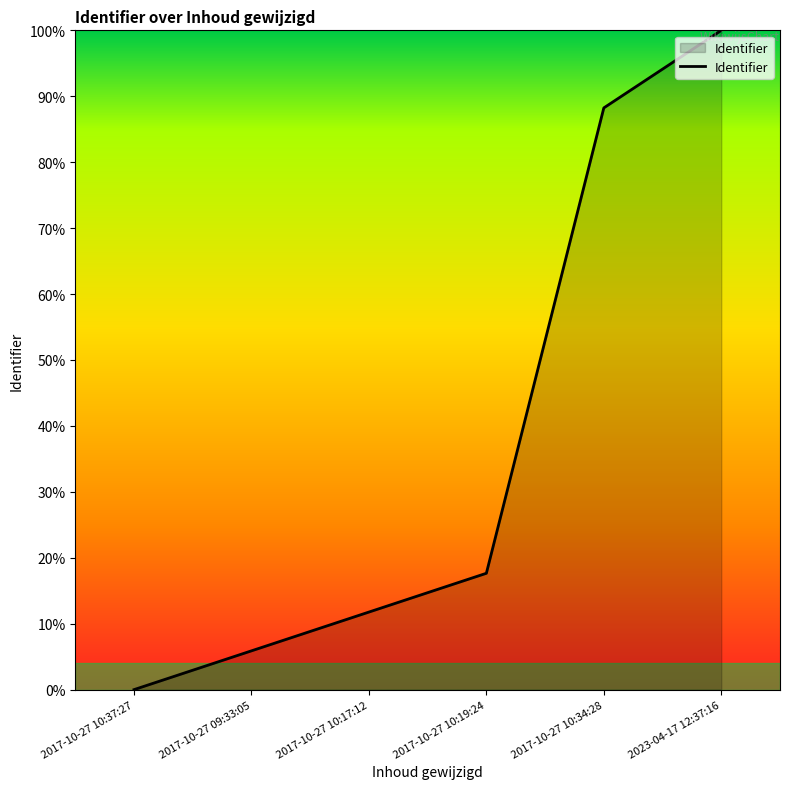

What is the sum of all values?

223.5